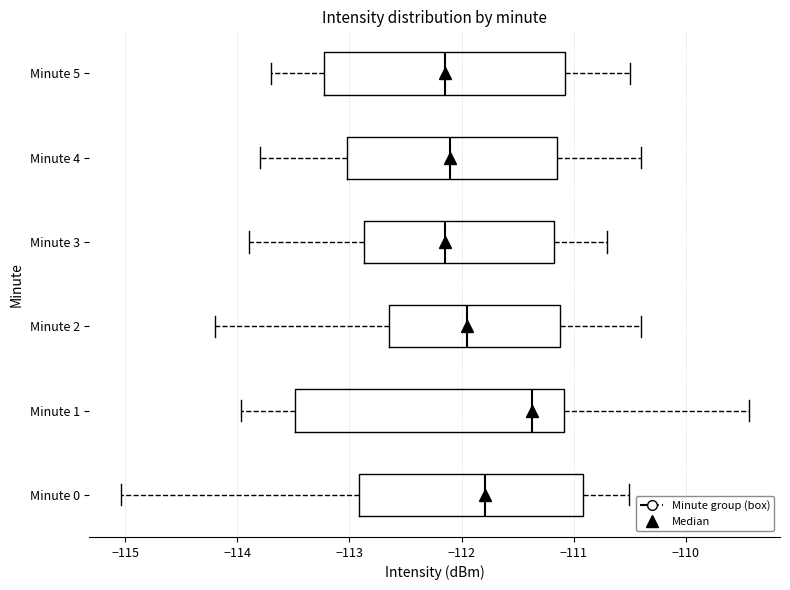

Reading bottom to top, transcribe this box plot: for each box, give where its median line is, the range the box spans, and where its two whiskers end, as read against the x-axis. The values are not printed on the chart, so give them approximately, as read against the axis.

Minute 0: median -111.8, box -112.9 to -110.9, whiskers -115.0 to -110.5
Minute 1: median -111.4, box -113.5 to -111.1, whiskers -114.0 to -109.4
Minute 2: median -111.9, box -112.6 to -111.1, whiskers -114.2 to -110.4
Minute 3: median -112.1, box -112.9 to -111.2, whiskers -113.9 to -110.7
Minute 4: median -112.1, box -113.0 to -111.1, whiskers -113.8 to -110.4
Minute 5: median -112.1, box -113.2 to -111.1, whiskers -113.7 to -110.5